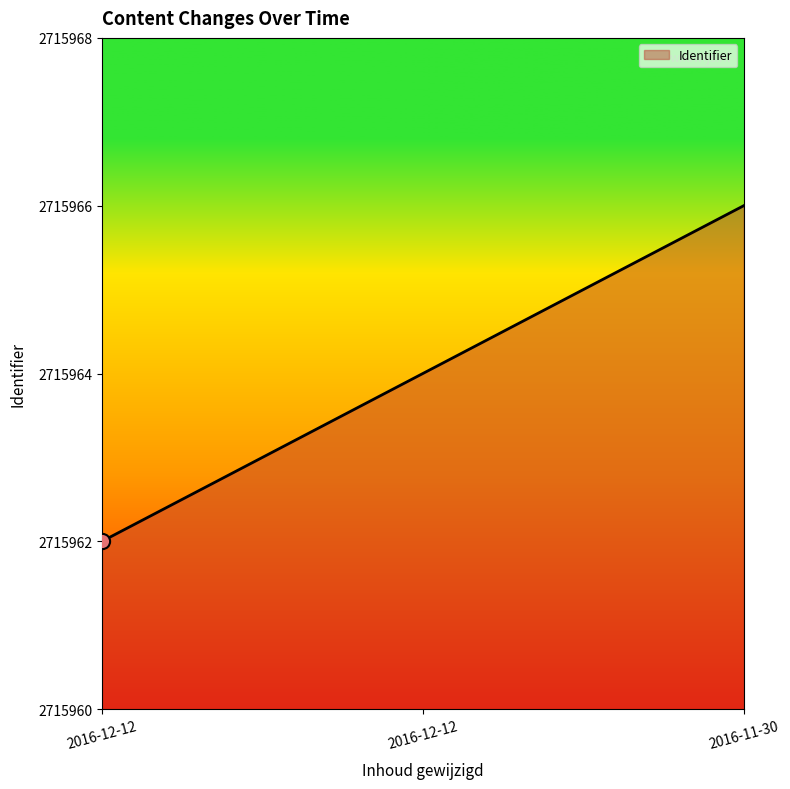

Between 2016-11-30 and 2016-12-12, which is larger?

2016-11-30